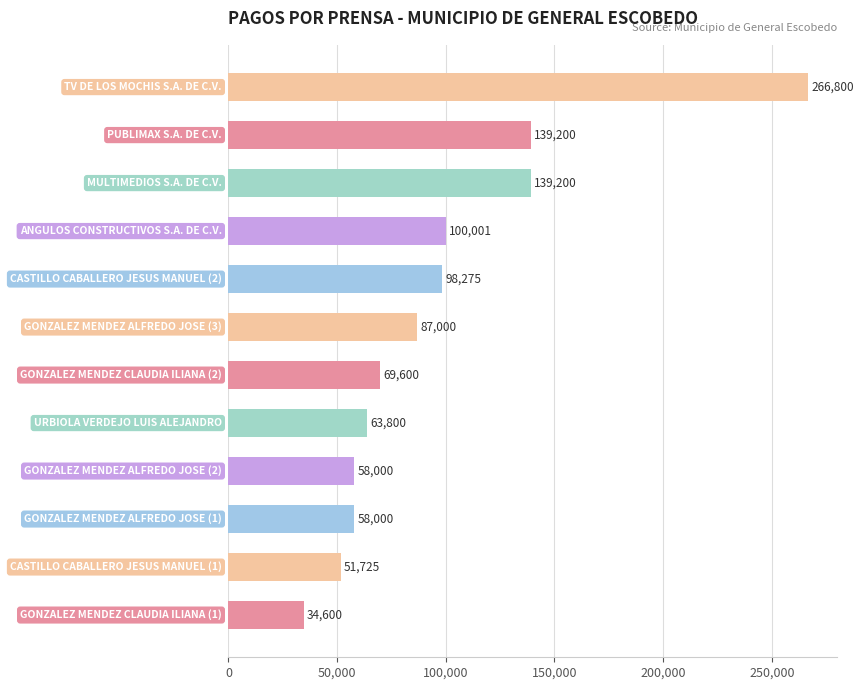

What is the sum of all values?

1166201